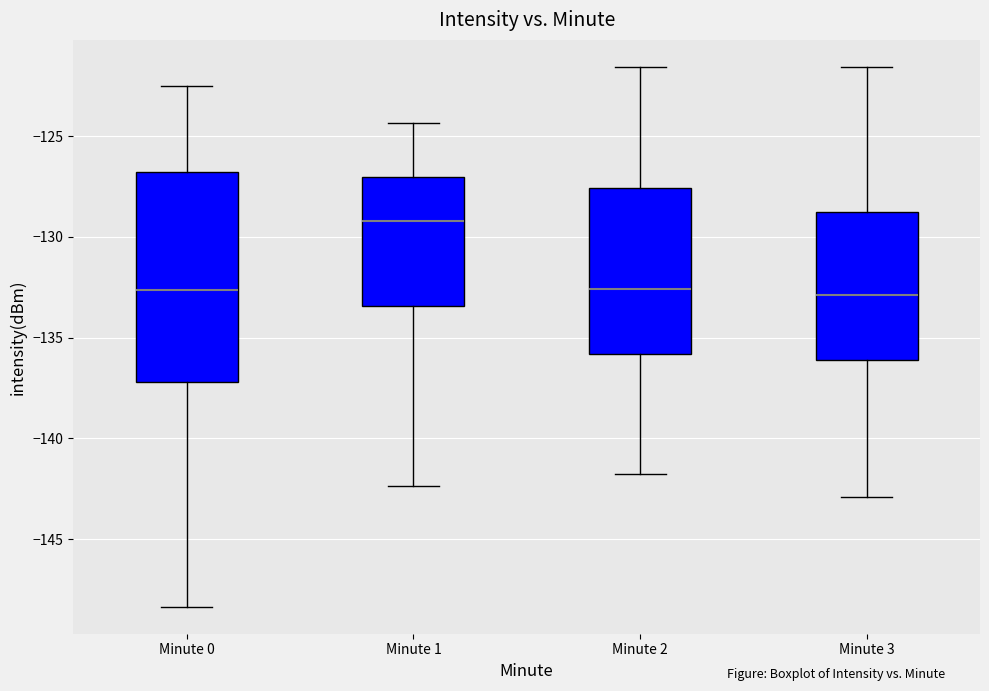

Reading left to right, read every box against the y-axis: the position of its median line, the range the box covers, and the ends of its whiskers. The values are not printed on the chart, so give them approximately, as read against the axis.

Minute 0: median -132.5, box -137.0 to -127.0, whiskers -148.5 to -122.5
Minute 1: median -129.0, box -133.5 to -127.0, whiskers -142.5 to -124.5
Minute 2: median -132.5, box -136.0 to -127.5, whiskers -142.0 to -121.5
Minute 3: median -133.0, box -136.0 to -129.0, whiskers -143.0 to -121.5